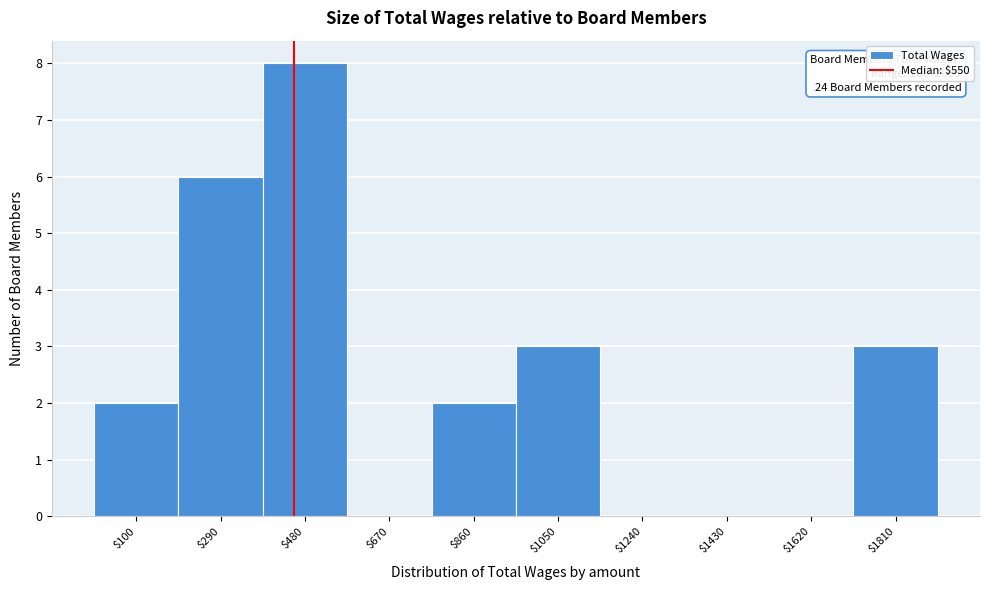

True or false: the data shows 0 at $1620.

True